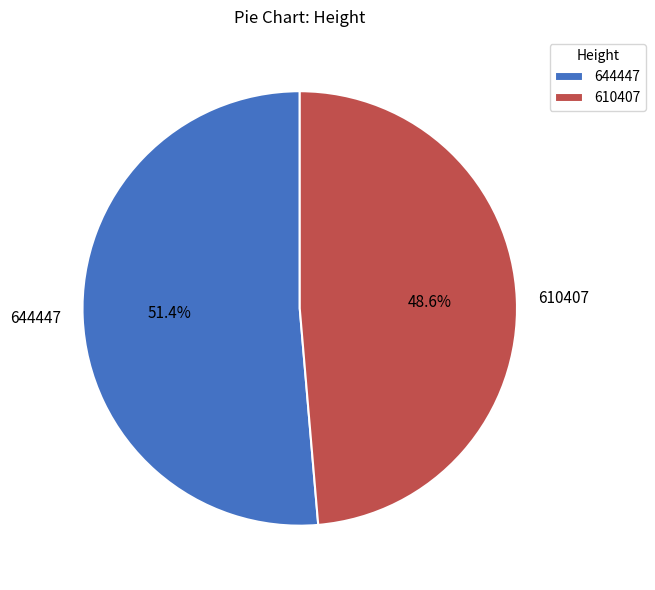

To the nearest percent, what is the difference between the 610407 and 644447 slice percentages?

3%